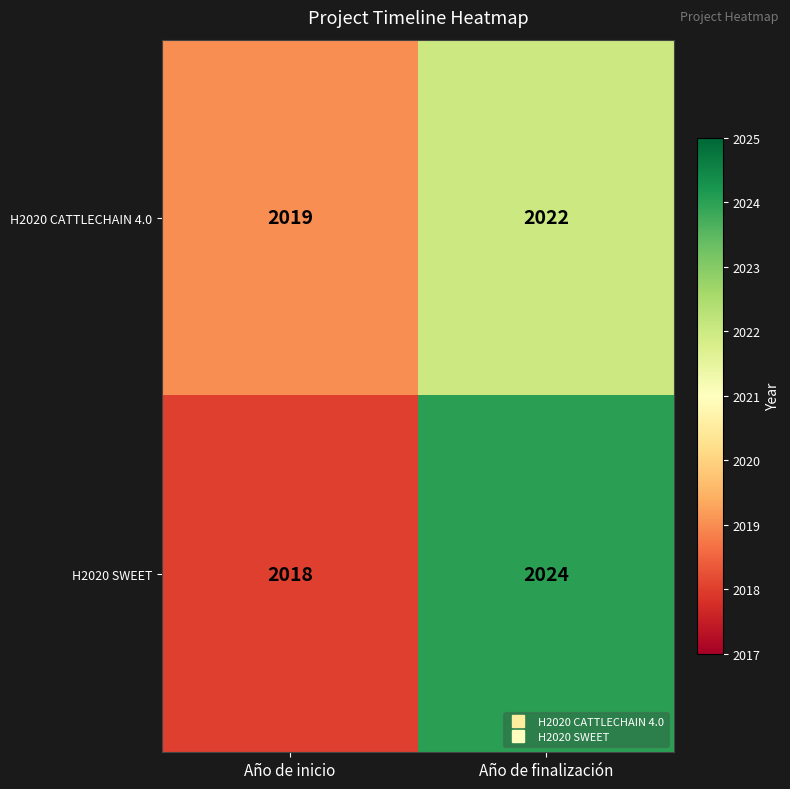

At which category is the sum across all series the highest?

Año de finalización